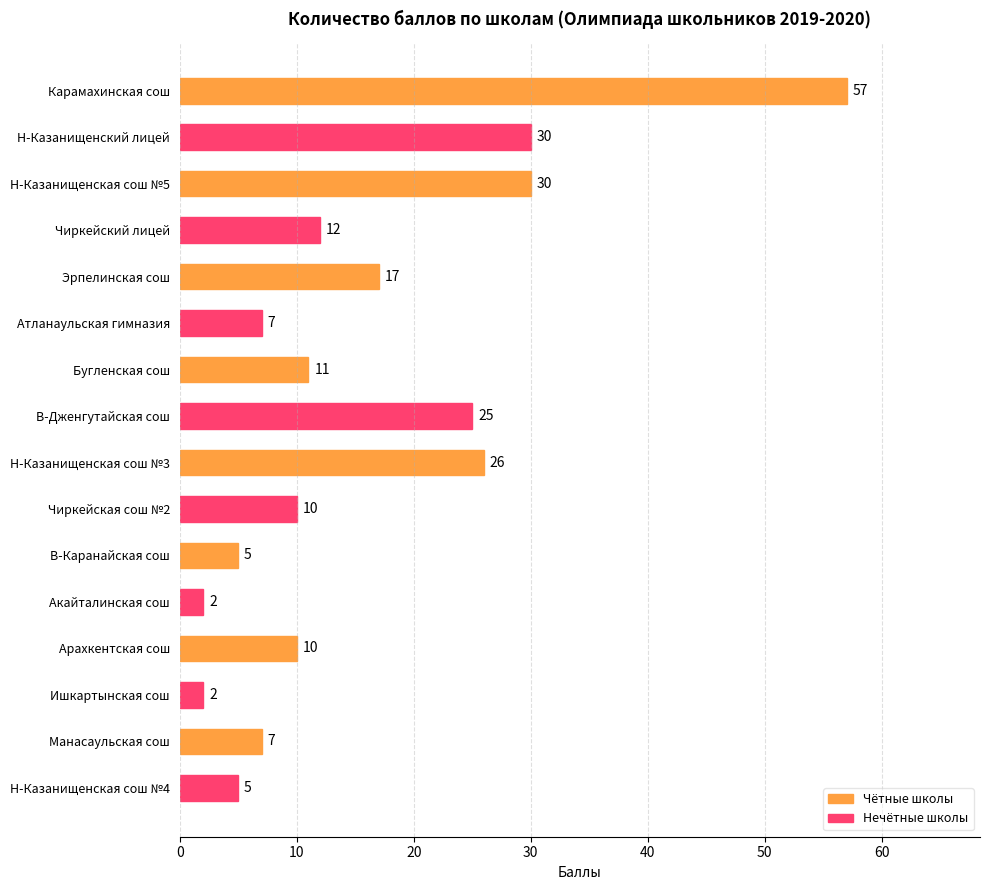

Reading top to bottom, what are all the values shown in this chart?

57	30	30	12	17	7	11	25	26	10	5	2	10	2	7	5